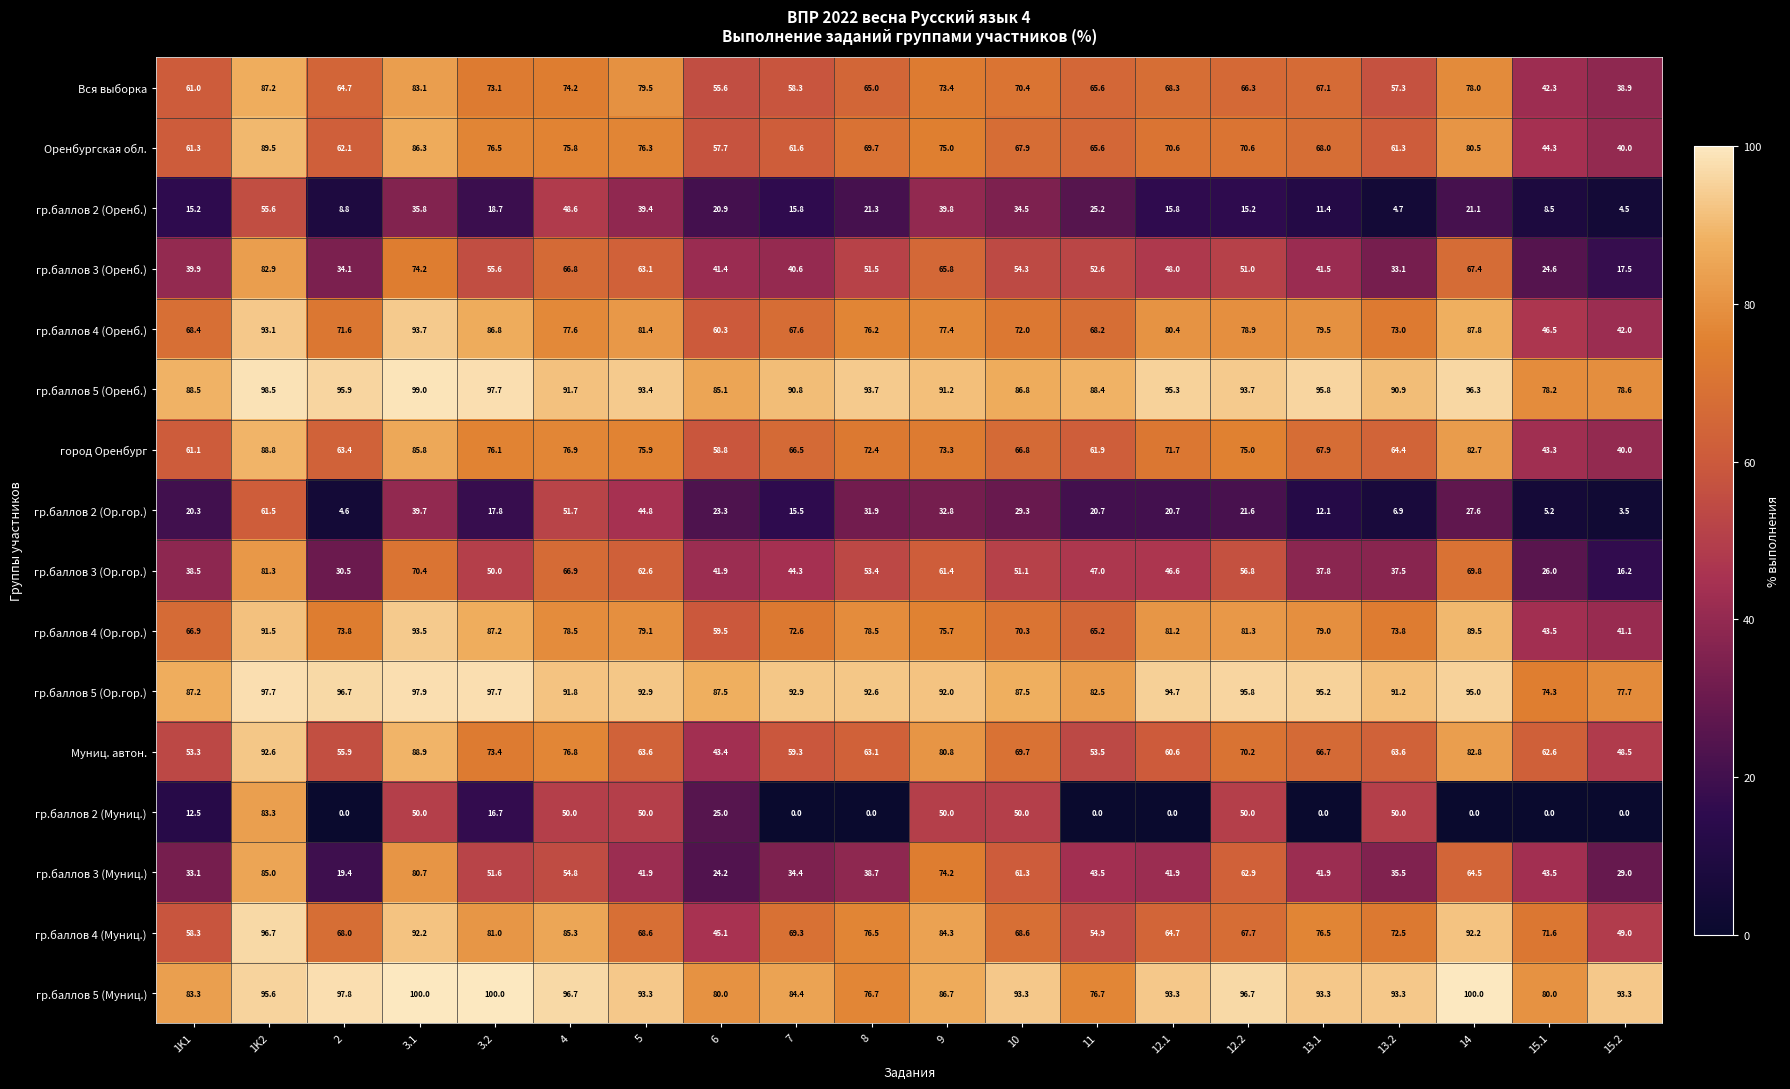

Between 11 and 15.1, which series saw the biggest shift?

гр.баллов 3 (Оренб.)